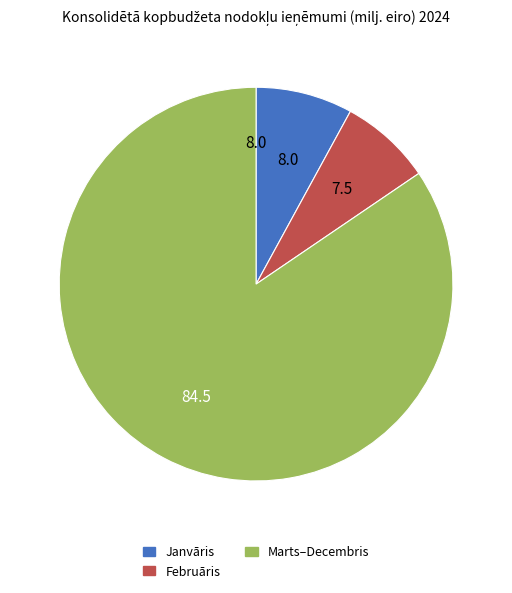

What is the largest slice in the pie chart?

Marts–Decembris